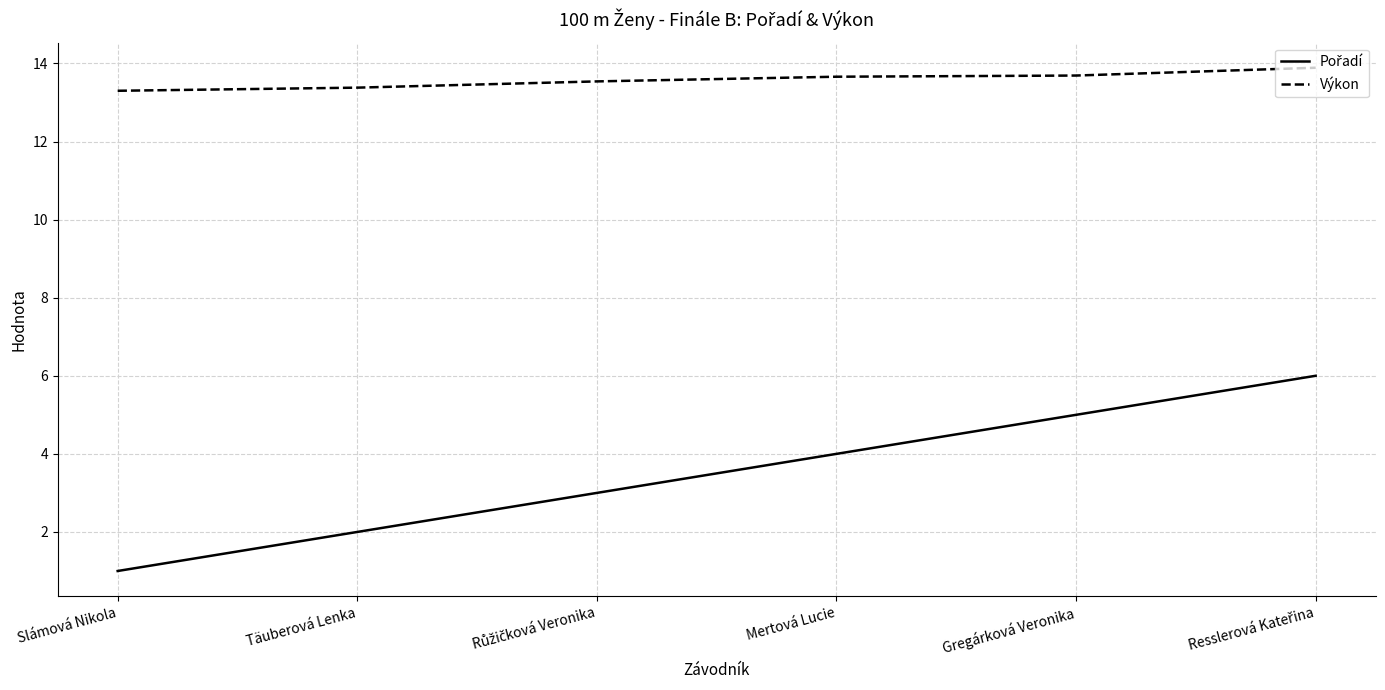

Which series has the largest total across all categories?

Výkon